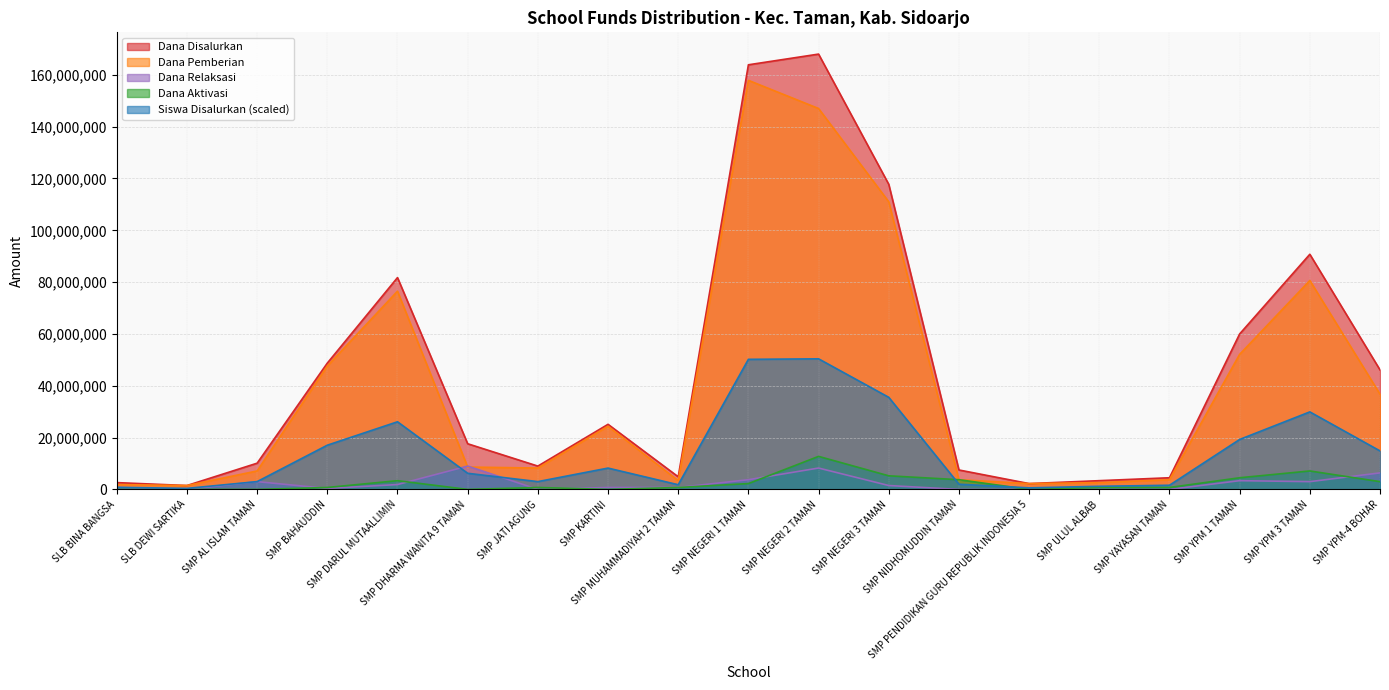

Where is the first local maximum for Dana Disalurkan?

SMP DARUL MUTAALLIMIN